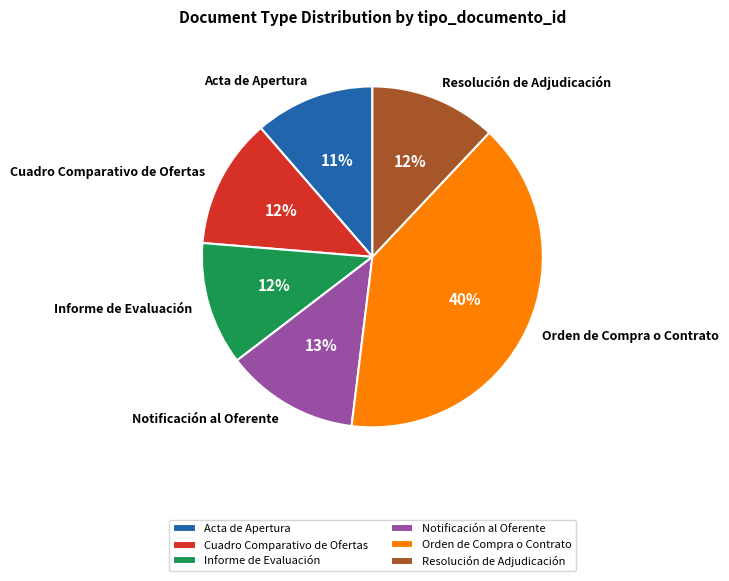

Which slice is the largest?

Orden de Compra o Contrato